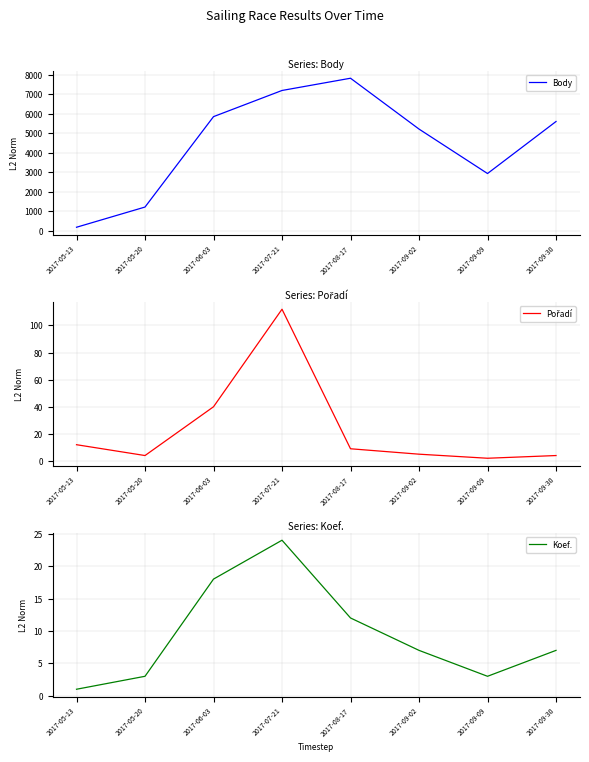

What position from the right is 2017-09-30?

1